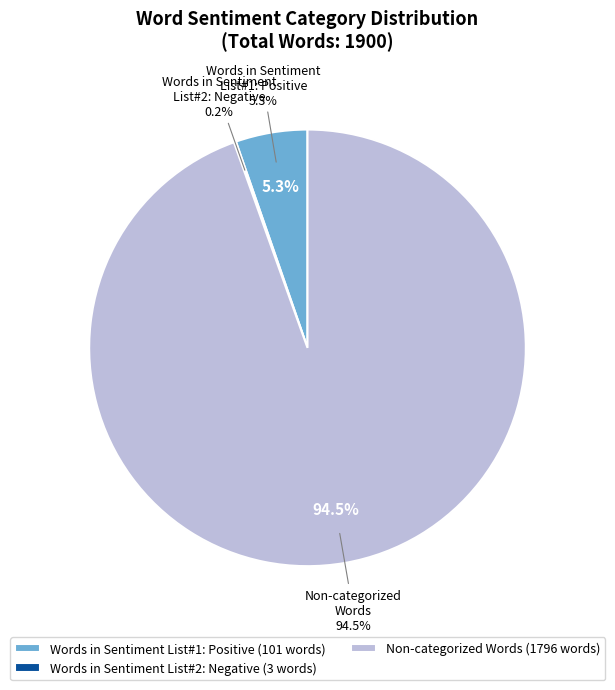

Is there any slice that represents more than half of the pie?

Yes